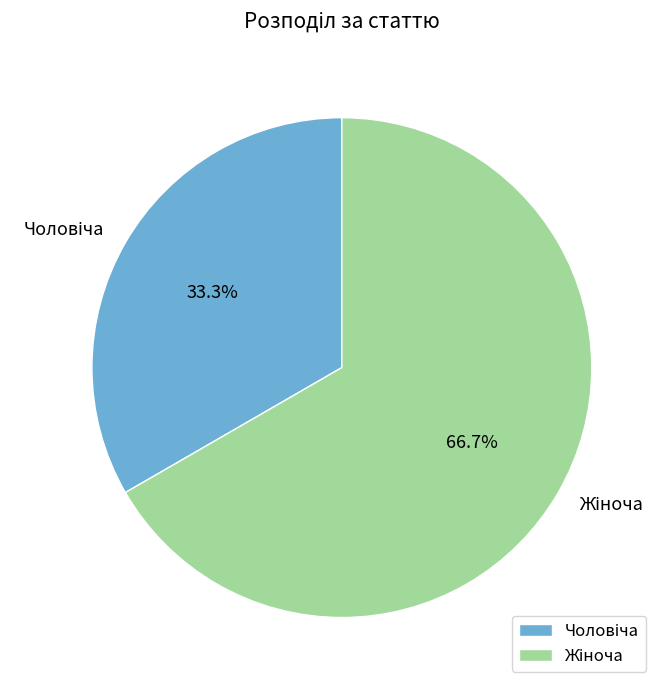

Does any single category account for the majority?

Yes